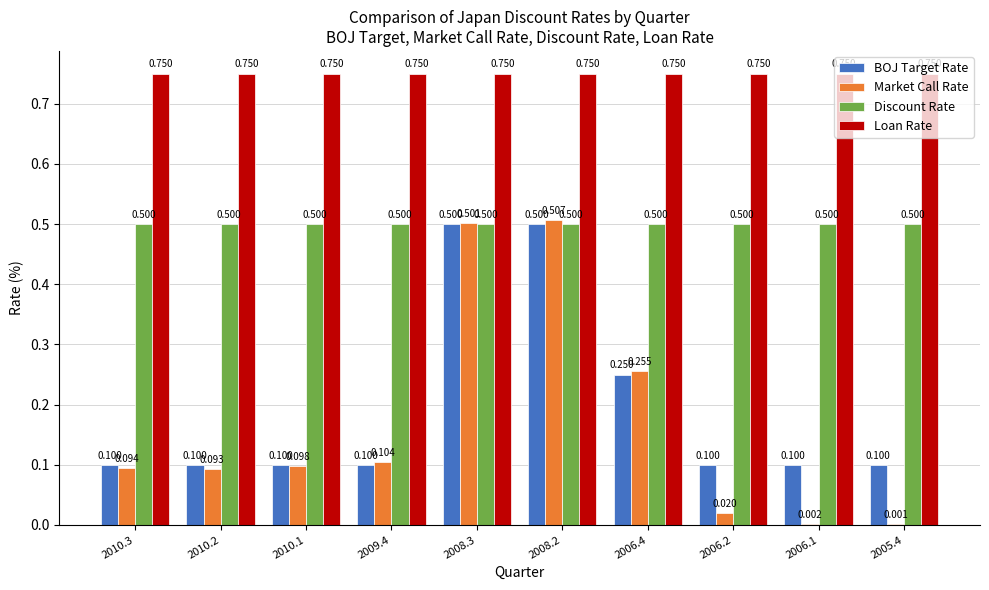

Between 2008.3 and 2006.4, which series saw the biggest shift?

BOJ Target Rate